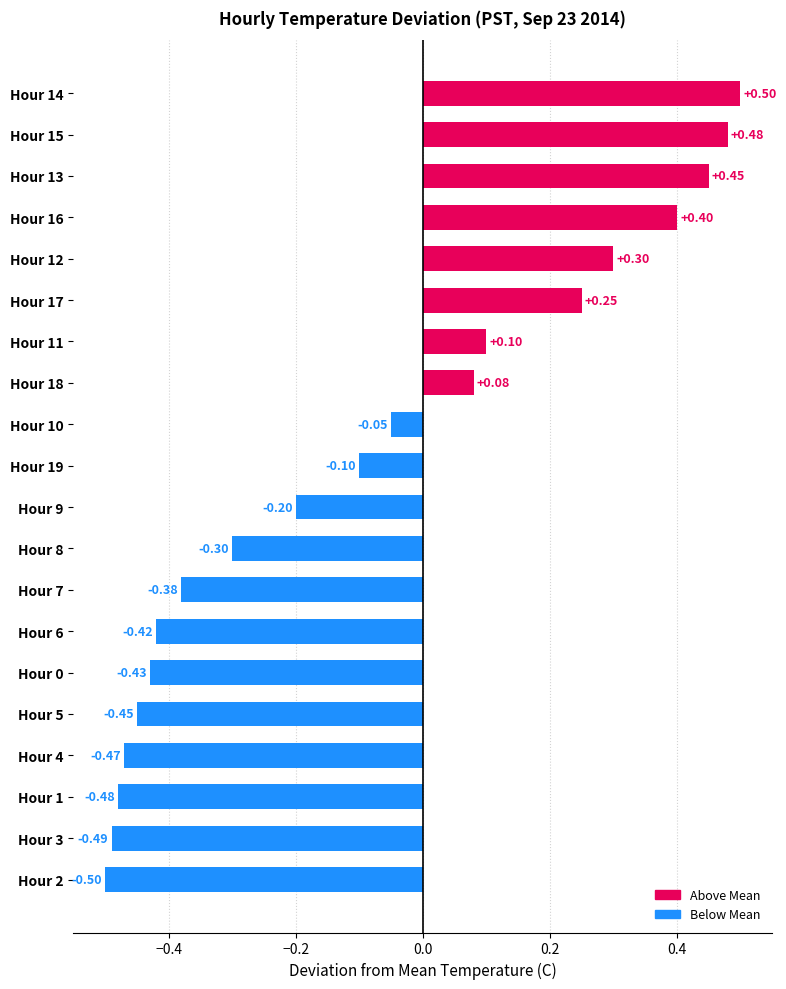

What is the difference between the maximum and minimum values?

1.0